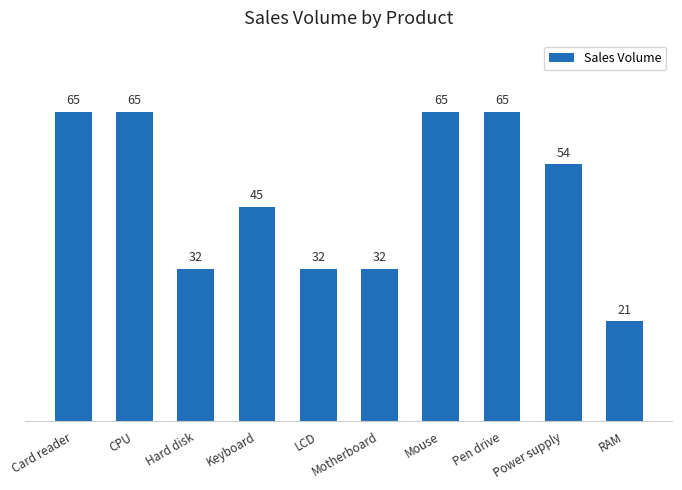

Is it true that the value at Motherboard is 32?

True